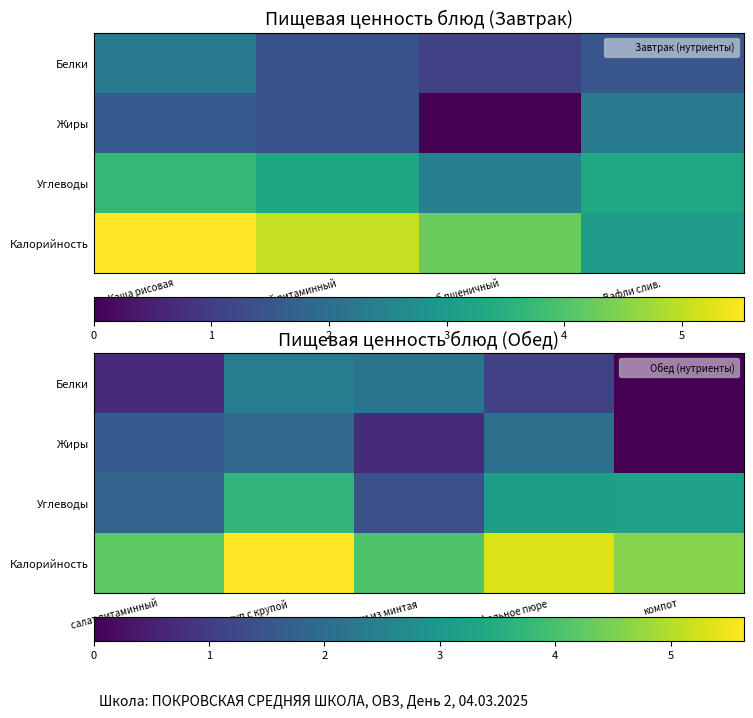

What is the minimum value for Калорийность?

4.1